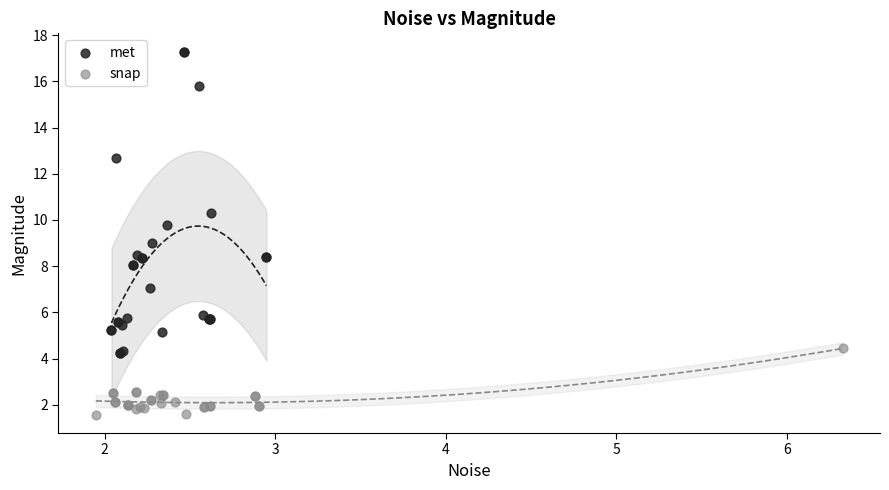

What are all the series names shown in the legend?

met, snap